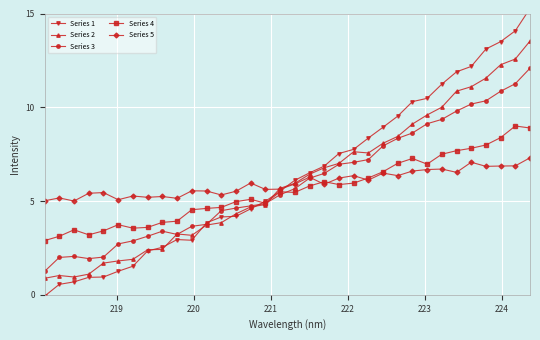

What is the value of the Series 3 point at the 11th from the left?

3.7